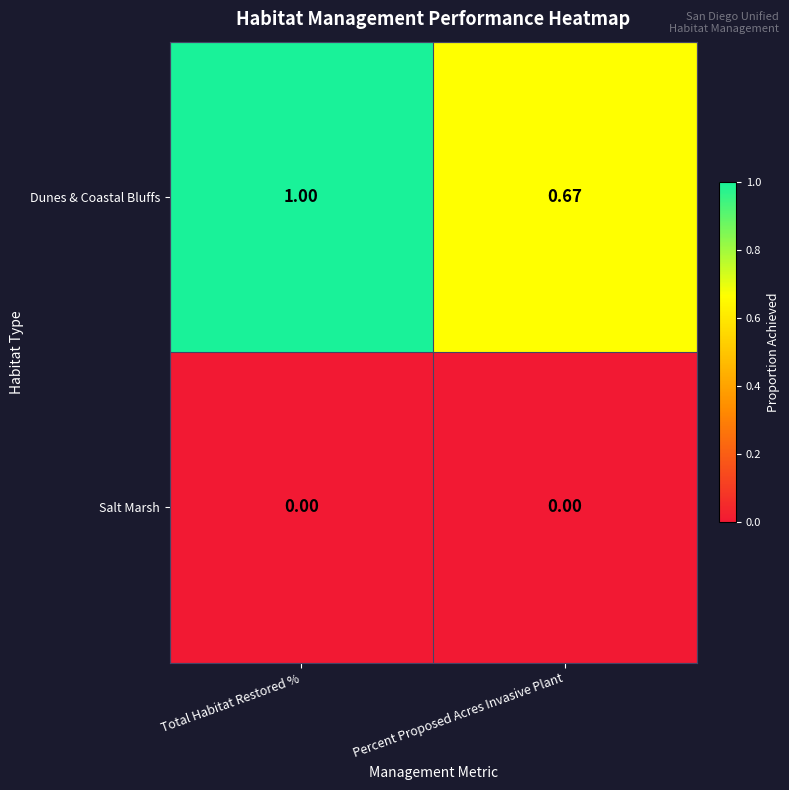

Is the value of Dunes & Coastal Bluffs at Percent Proposed Acres Invasive Plant greater than the value of Salt Marsh at Total Habitat Restored %?

Yes